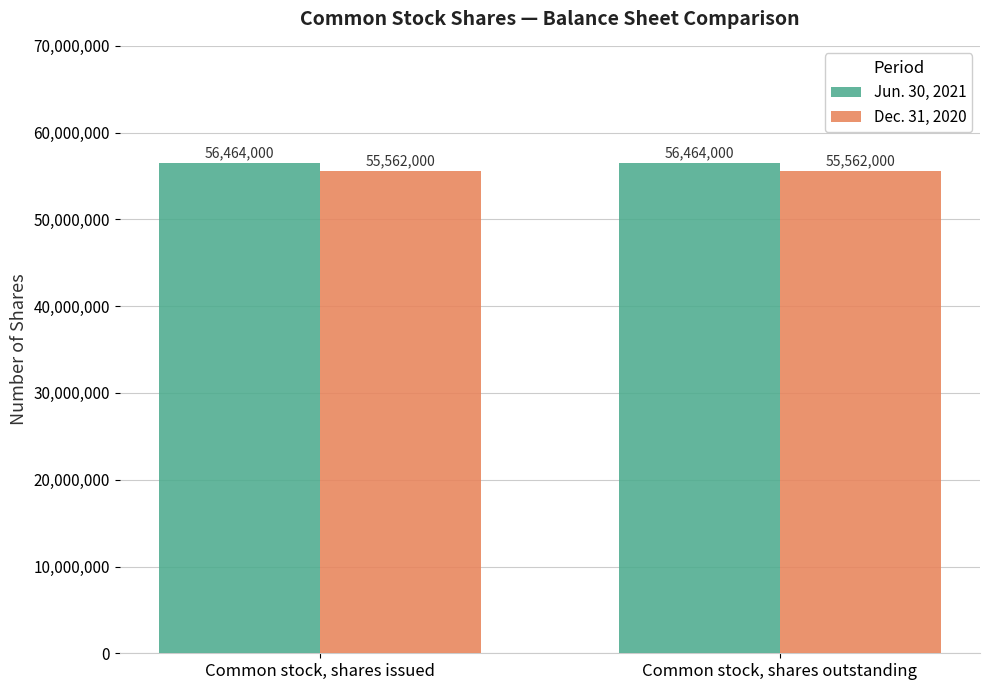

Rank the series at Common stock, shares outstanding from highest to lowest value.

Jun. 30, 2021, Dec. 31, 2020